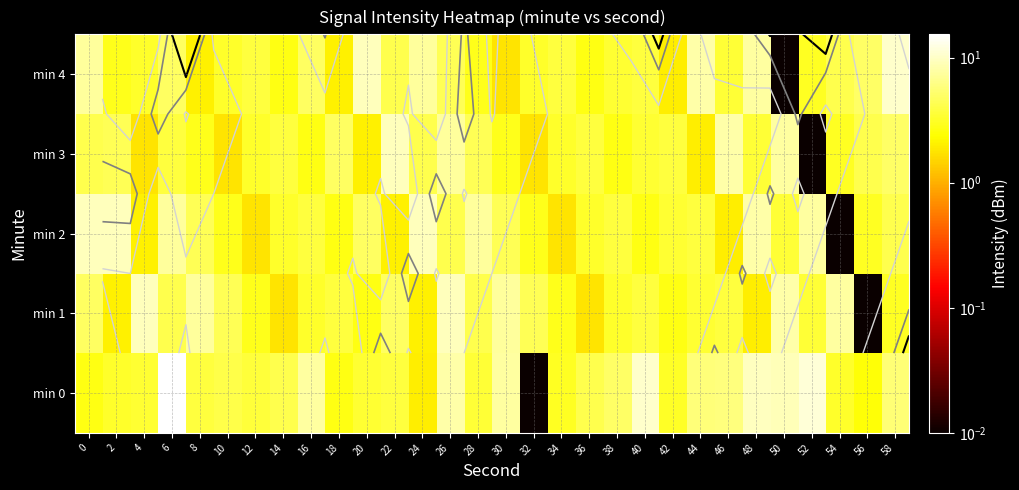

Where does the min 0 series first go above 3?

2